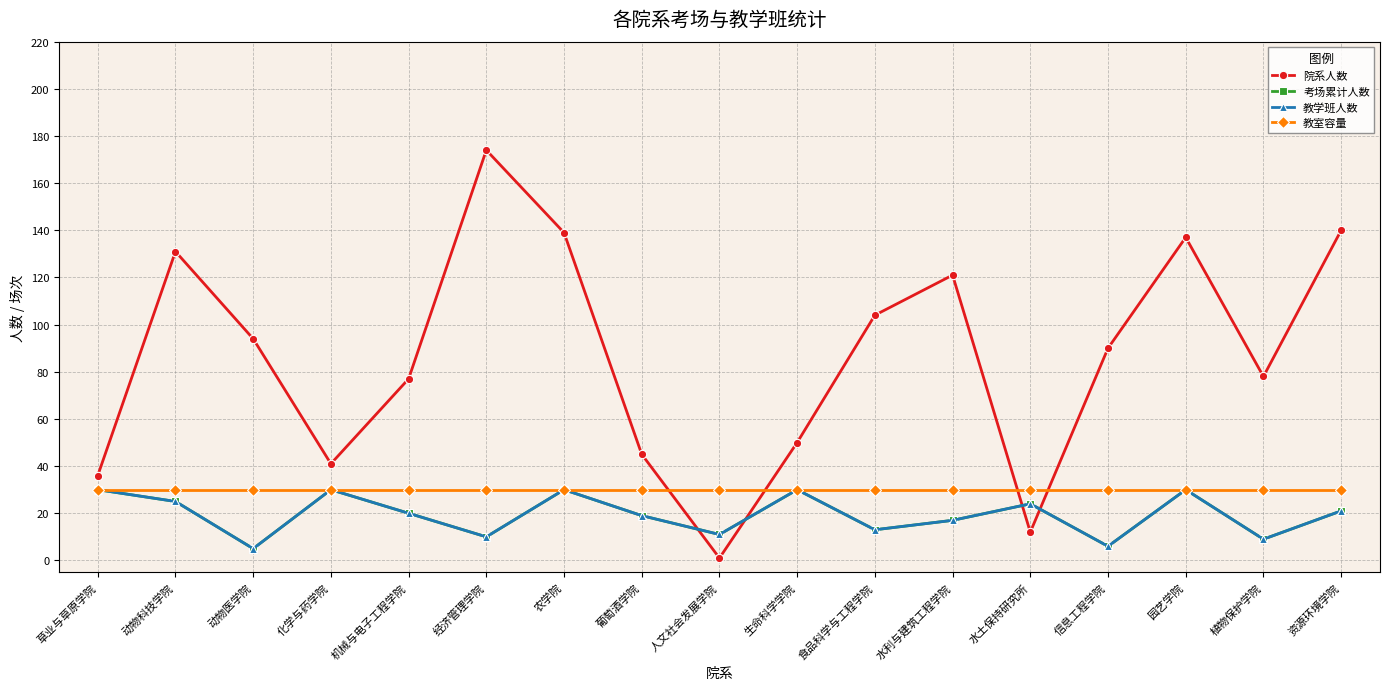

How many intersections are there between 考场累计人数 and 院系人数?

4